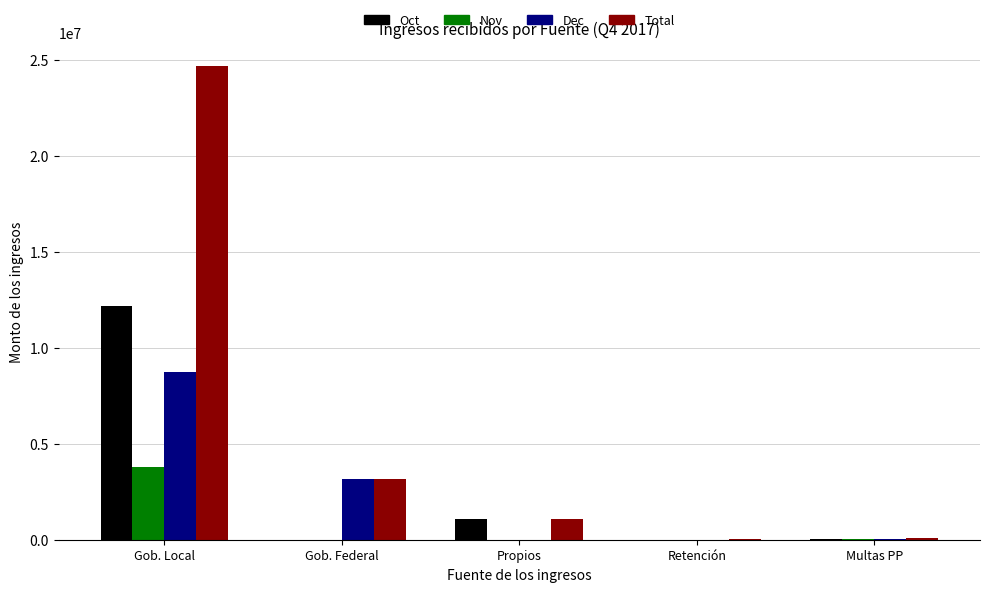

Is it true that Oct equals 37264.8 at Multas PP?

True